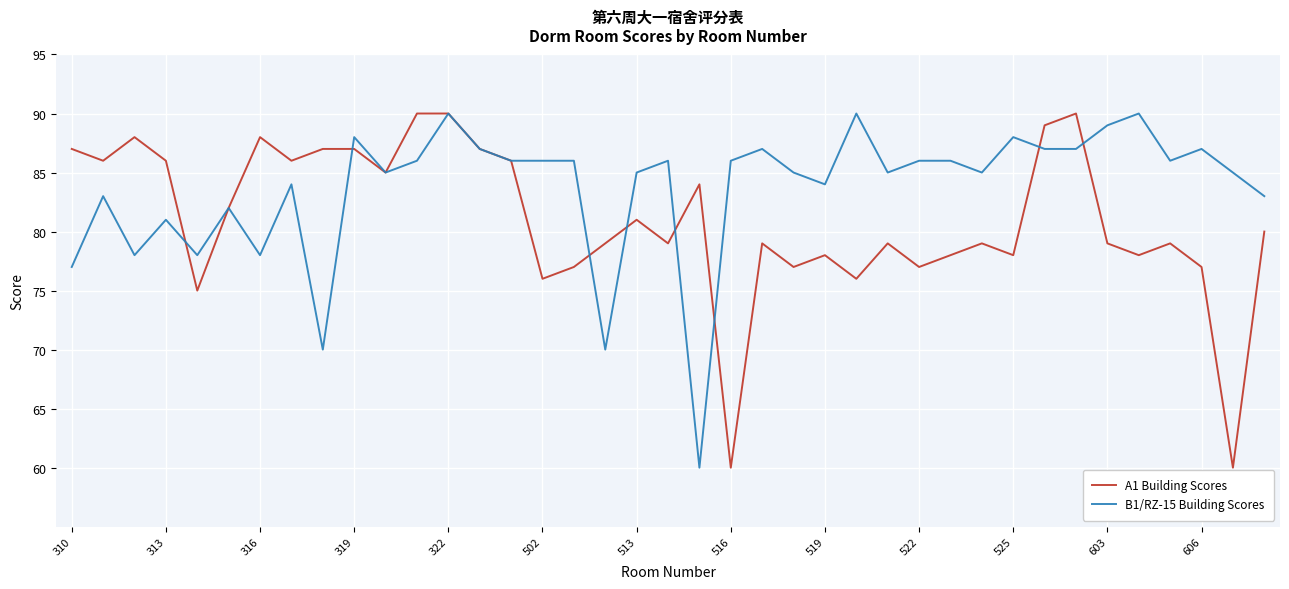

Which series has the largest total across all categories?

B1/RZ-15 Building Scores